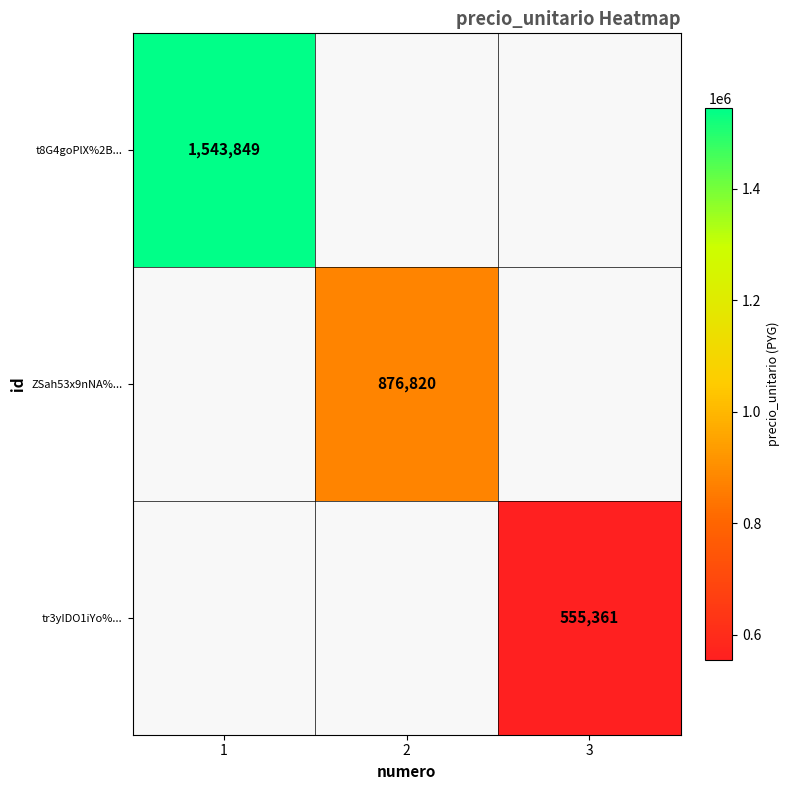

The tr3yIDO1iYo%... series shows 206149.7 at 3. True or false?

False